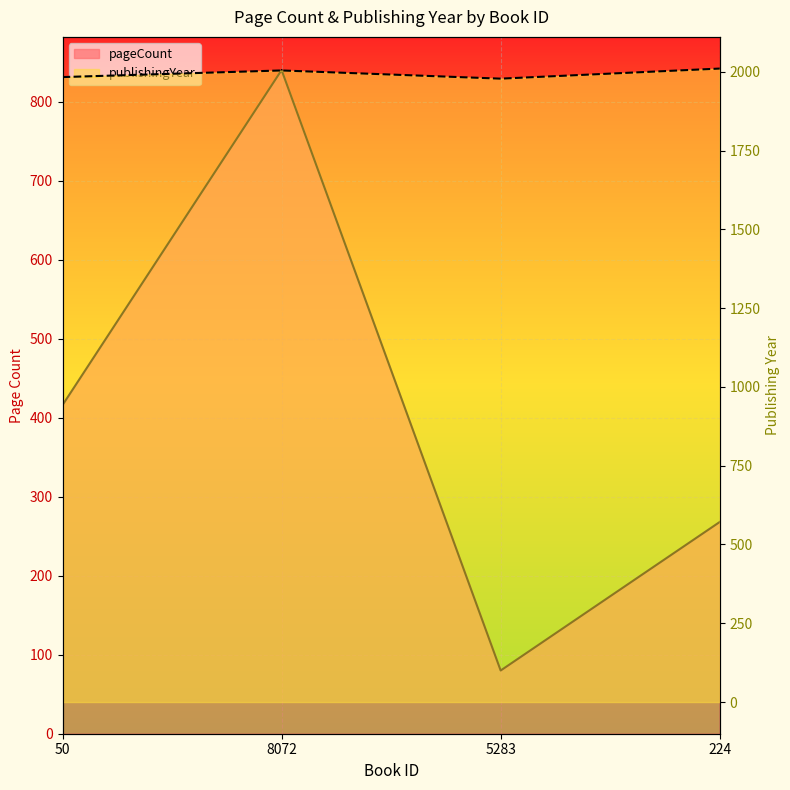

Which series has the widest spread of values?

pageCount